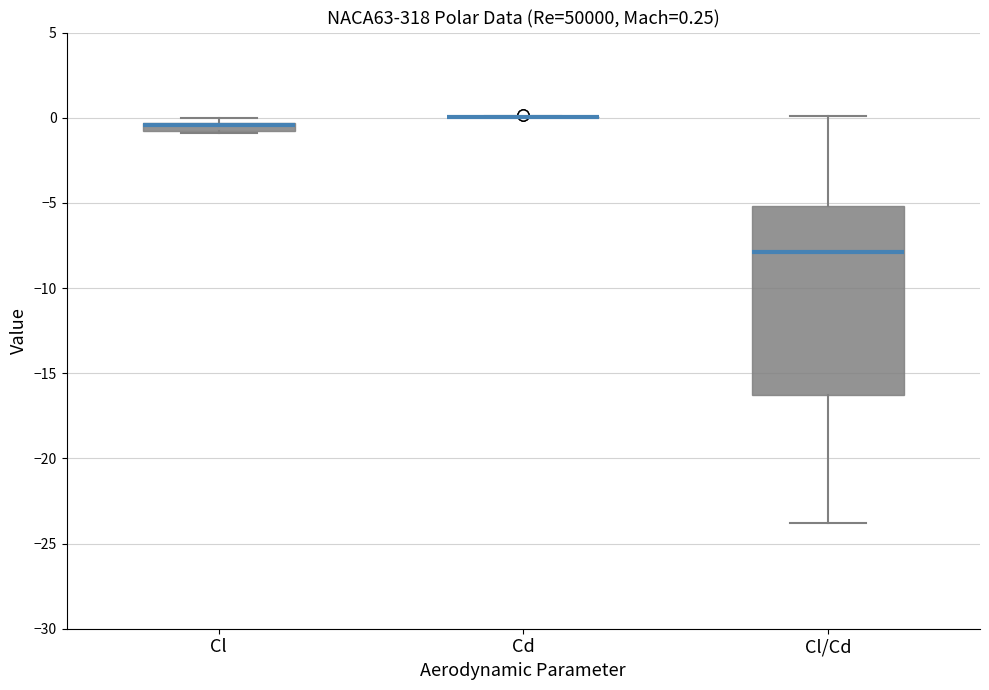

Which box is the tallest, from its lower edge to its upper edge?

Cl/Cd